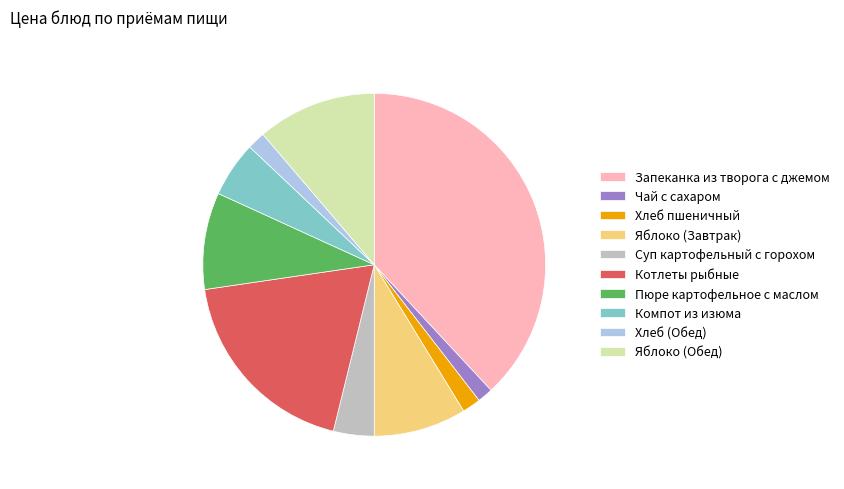

Which category has the biggest portion of the pie?

Запеканка из творога с джемом